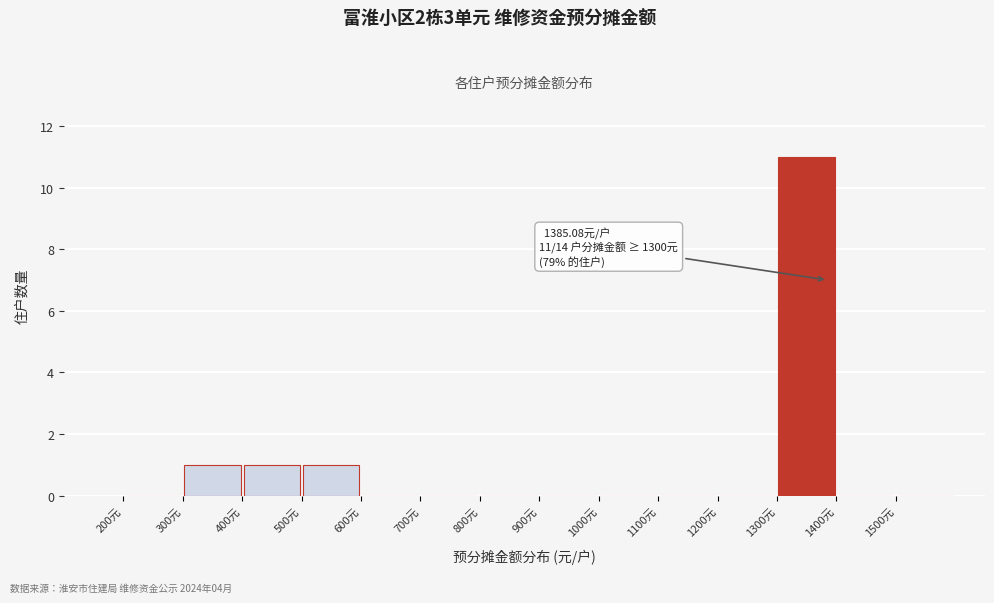

Which range on the x-axis has the tallest bar?

1300 to 1400